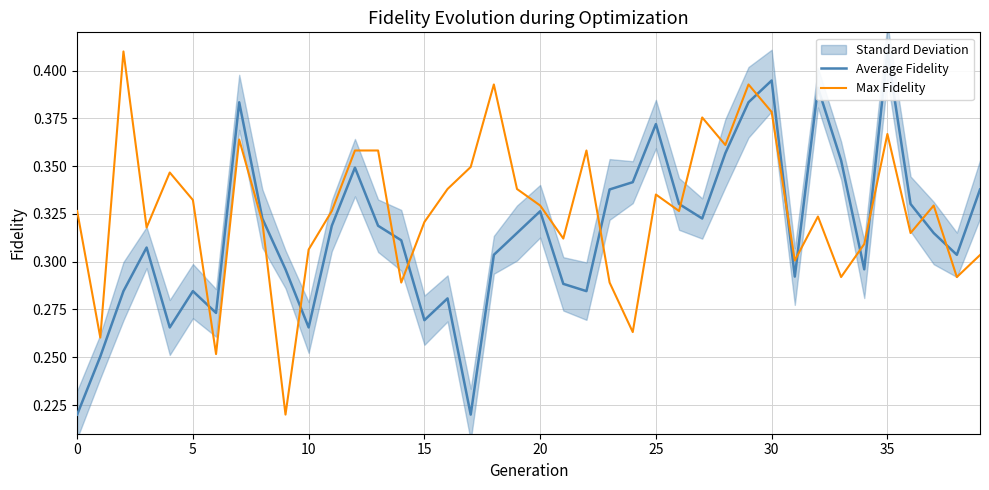

The value of Average Fidelity at 13 is 0.5. True or false?

False